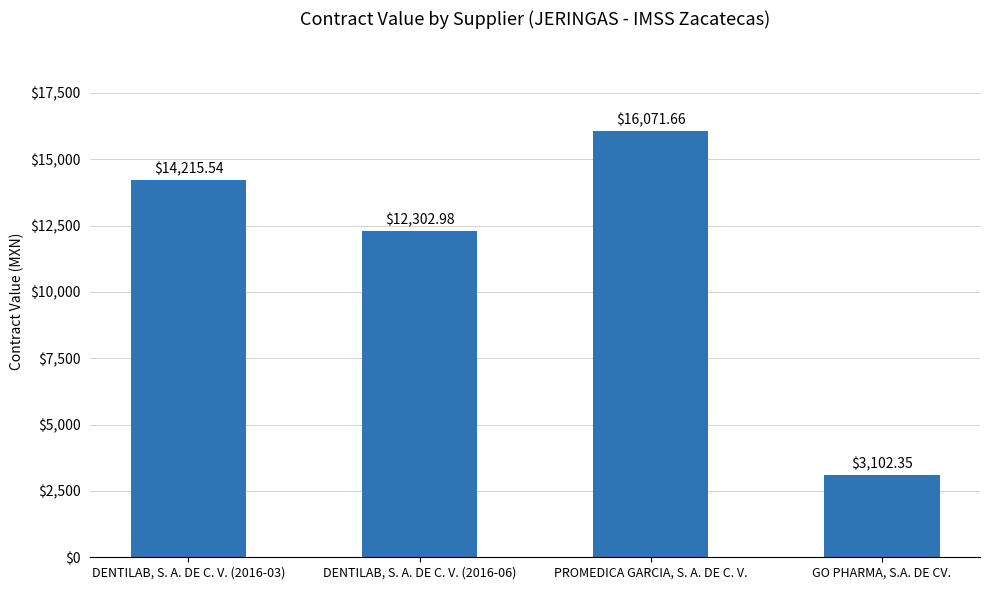

What is the label of the 3rd bar from the left?

PROMEDICA GARCIA, S. A. DE C. V.